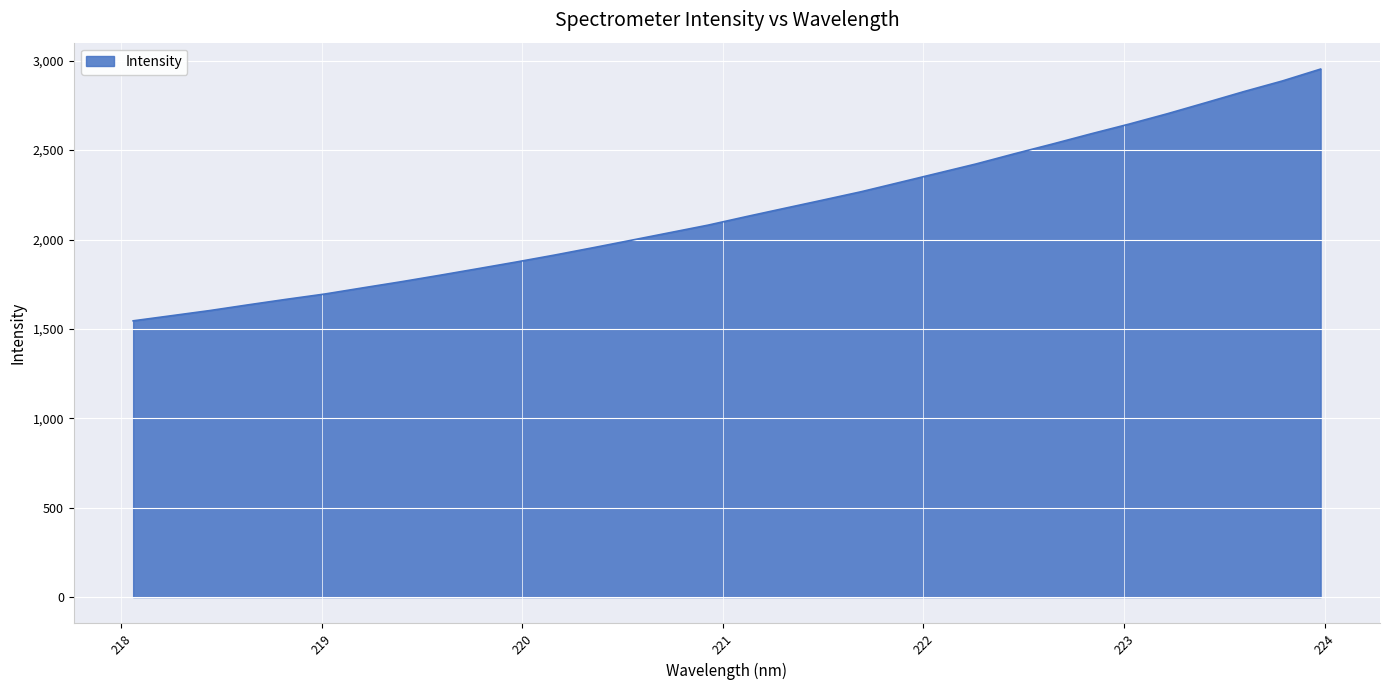

What is the greatest value displayed?

2953.4